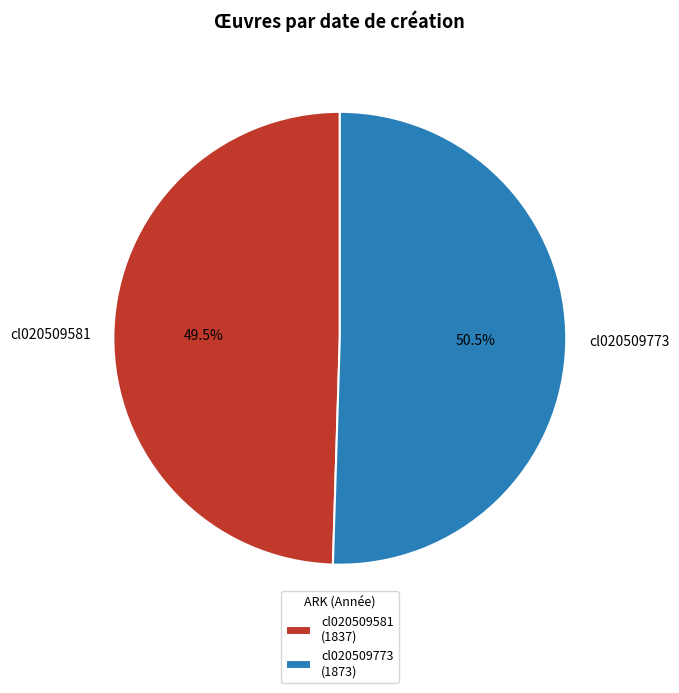

Between cl020509581 and cl020509773, which is larger?

cl020509773